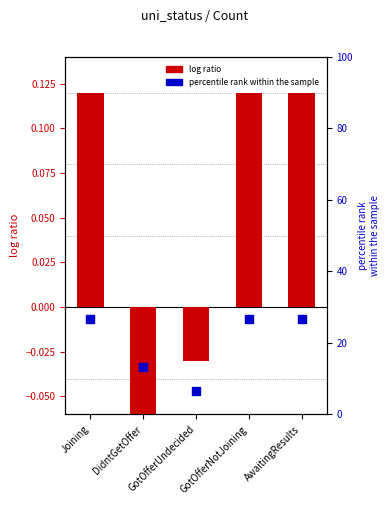

Which series has the largest total across all categories?

percentile rank within the sample